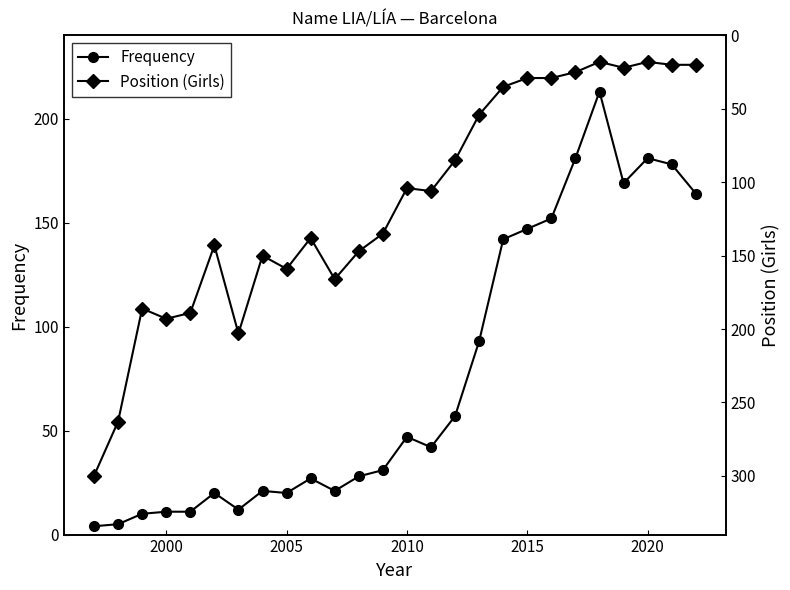

At how many categories does at least one series exceed 14?

26